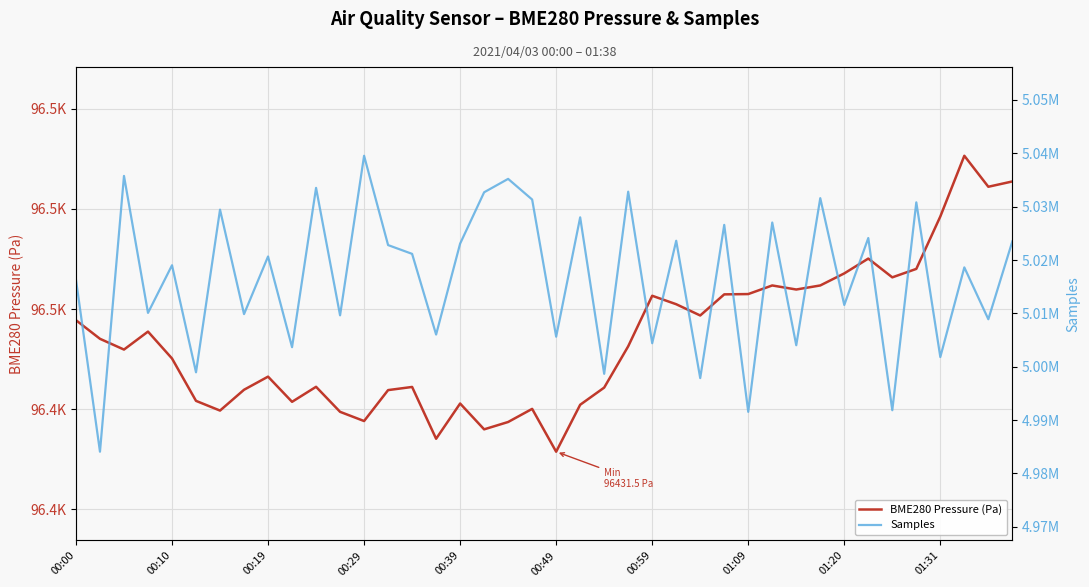

Between 20 and 39, which series saw the biggest shift?

Samples